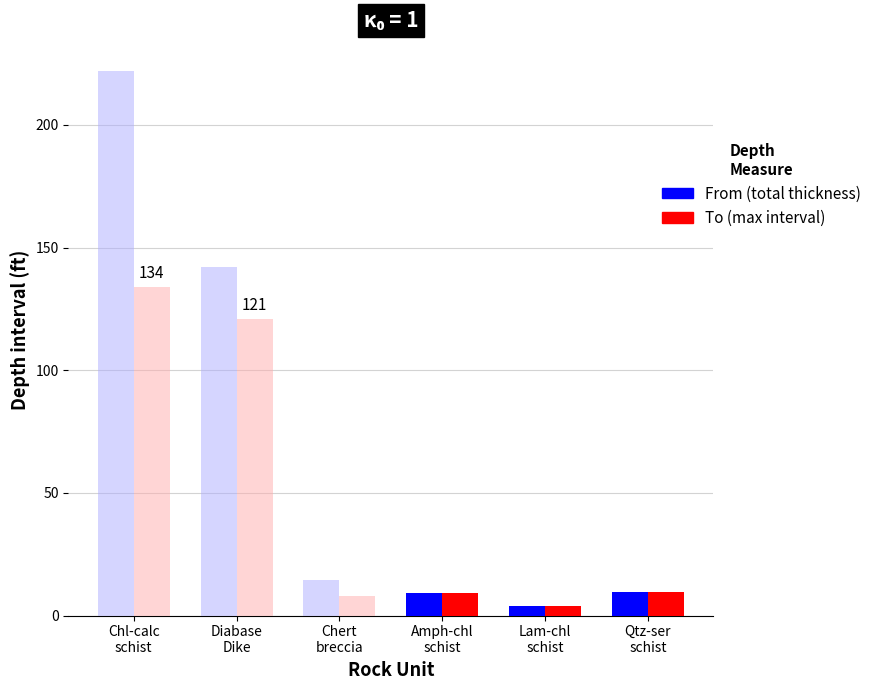

What is the approximate value of From (total thickness) at Chert
breccia?

14.5